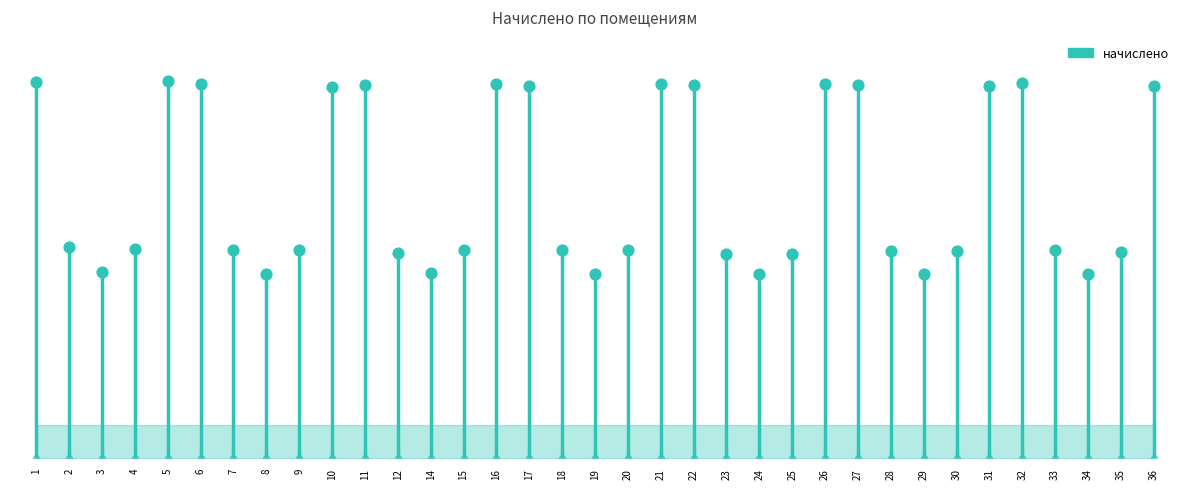

Which has a higher value, 2 or 4?

2